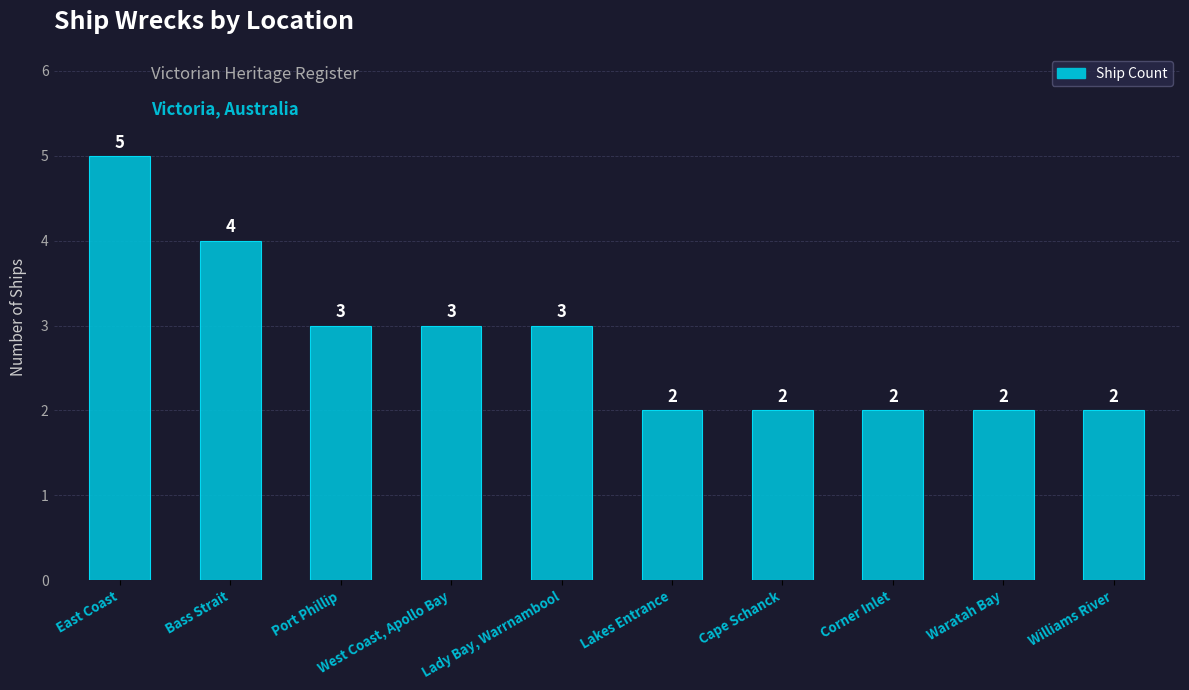

The chart shows a value of 2 at Lakes Entrance. True or false?

True